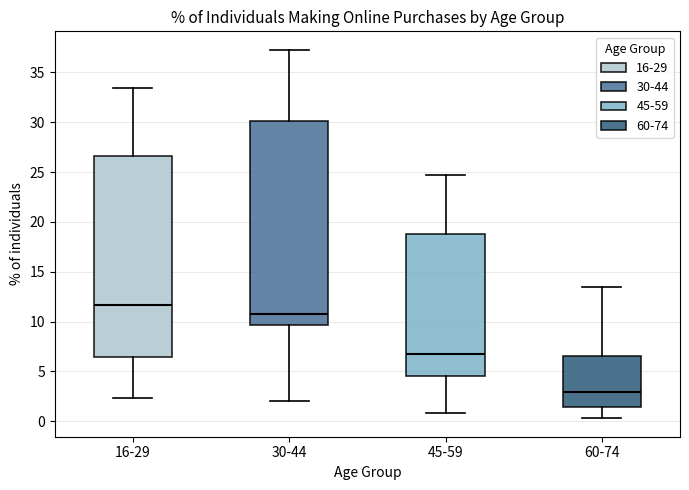

Where does the lower whisker of the box for 30-44 end on the y-axis? The values are not printed on the chart, so give them approximately, as read against the axis.

2.0